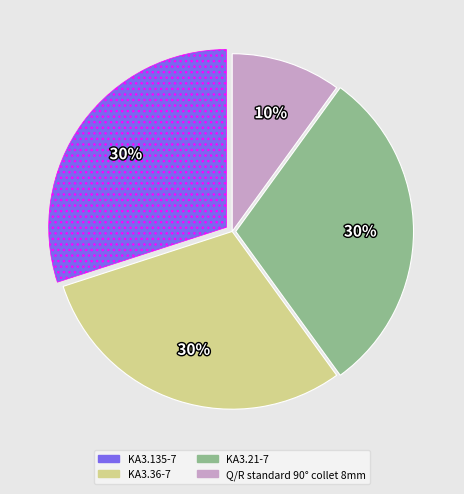

How many slices are in this pie chart?

4